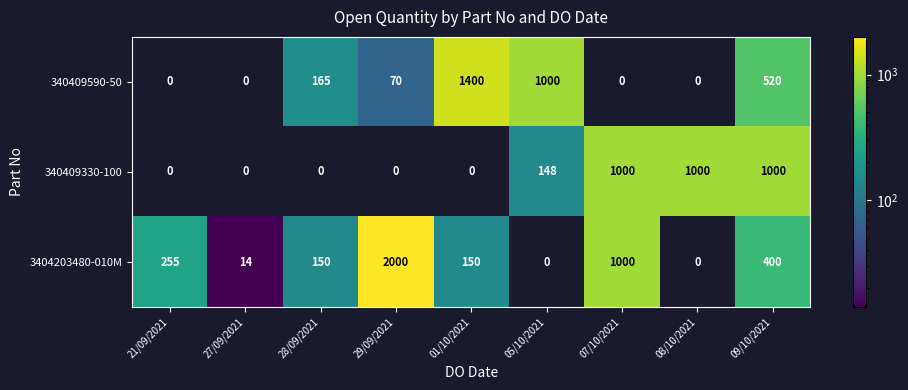

What is the maximum value shown in the chart?

2000